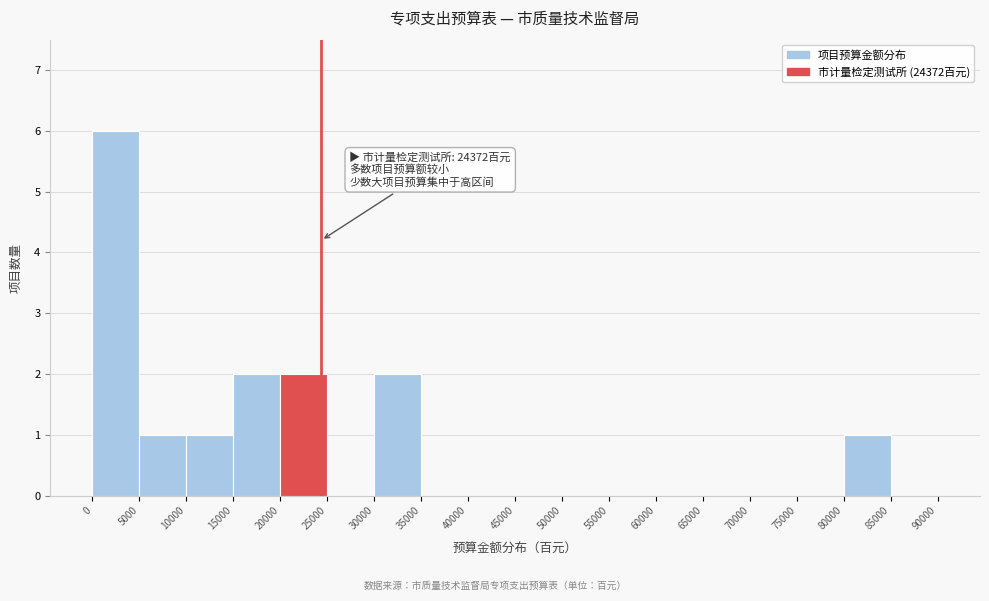

Which range on the x-axis has the tallest bar?

0 to 5000